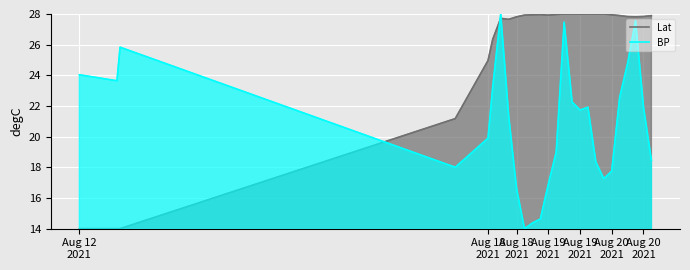

Which series ends up on top after the final intersection of Lat and BP?

Lat